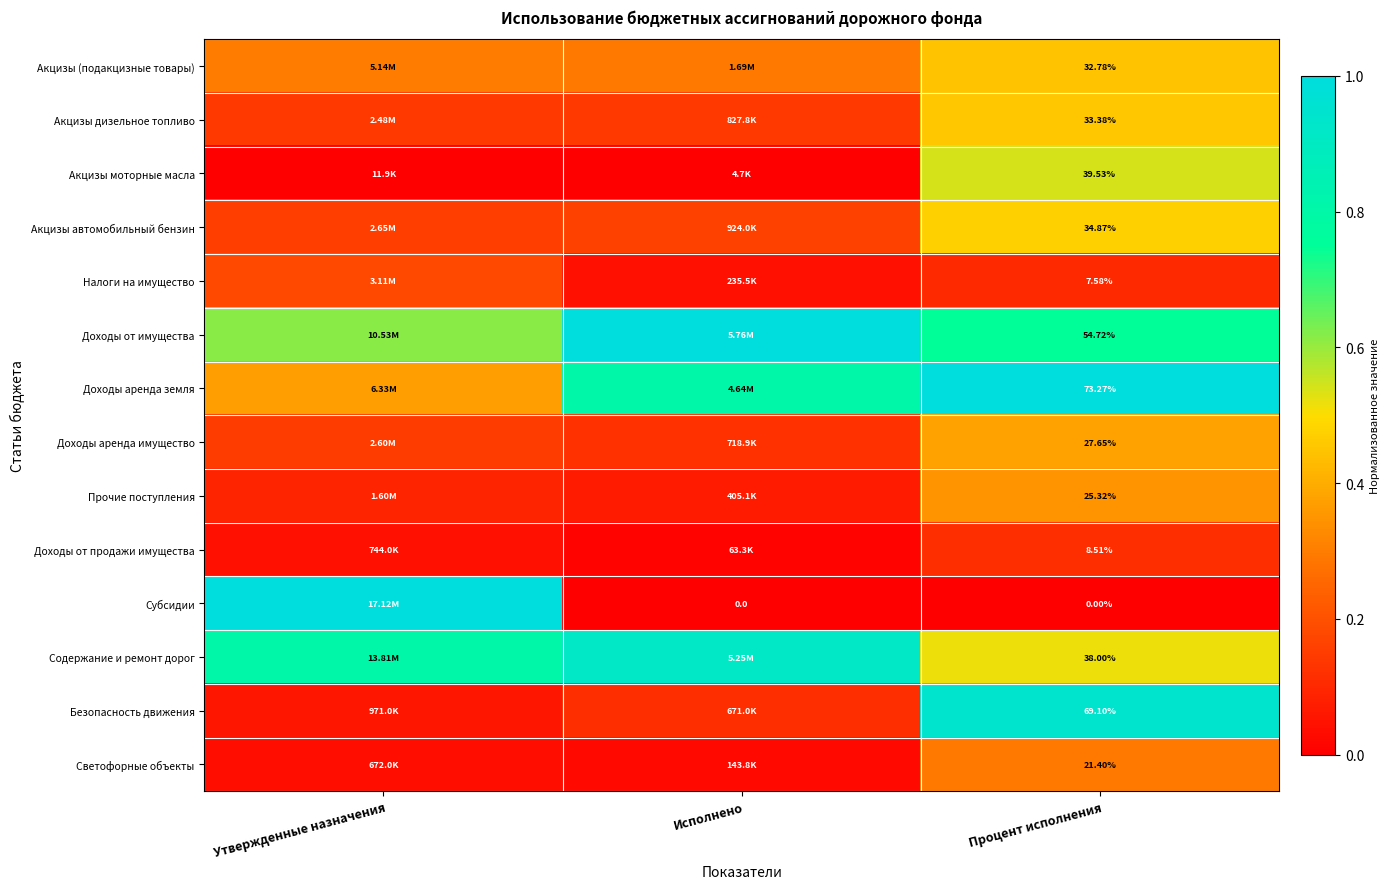

Which has a higher value, Утвержденные назначения or Процент исполнения?

Процент исполнения